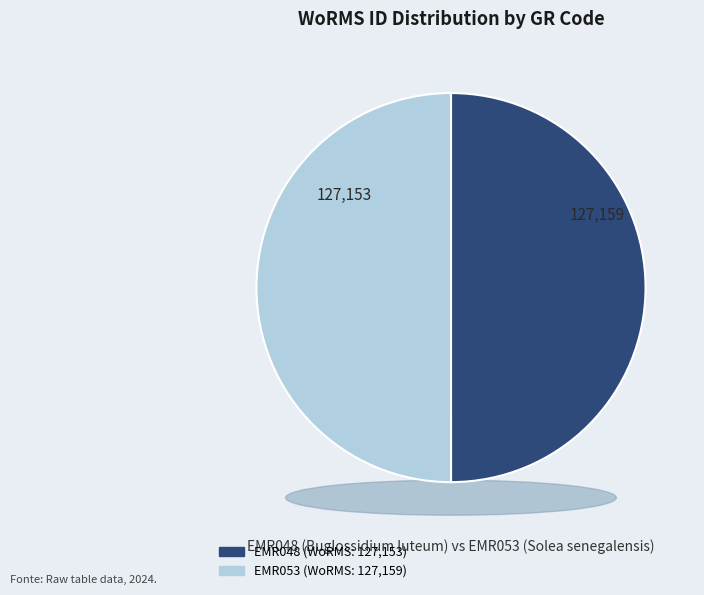

Which slice represents more than half of the pie?

EMR053